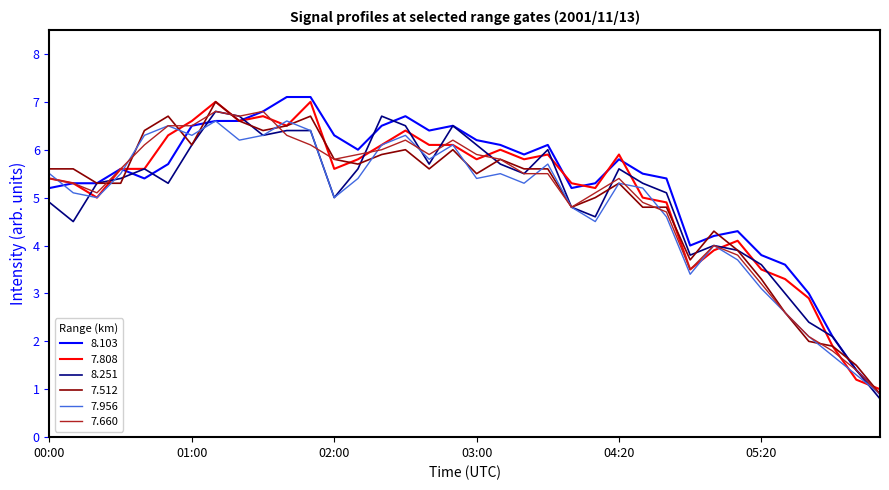

What is the minimum value for 8.251?

0.8